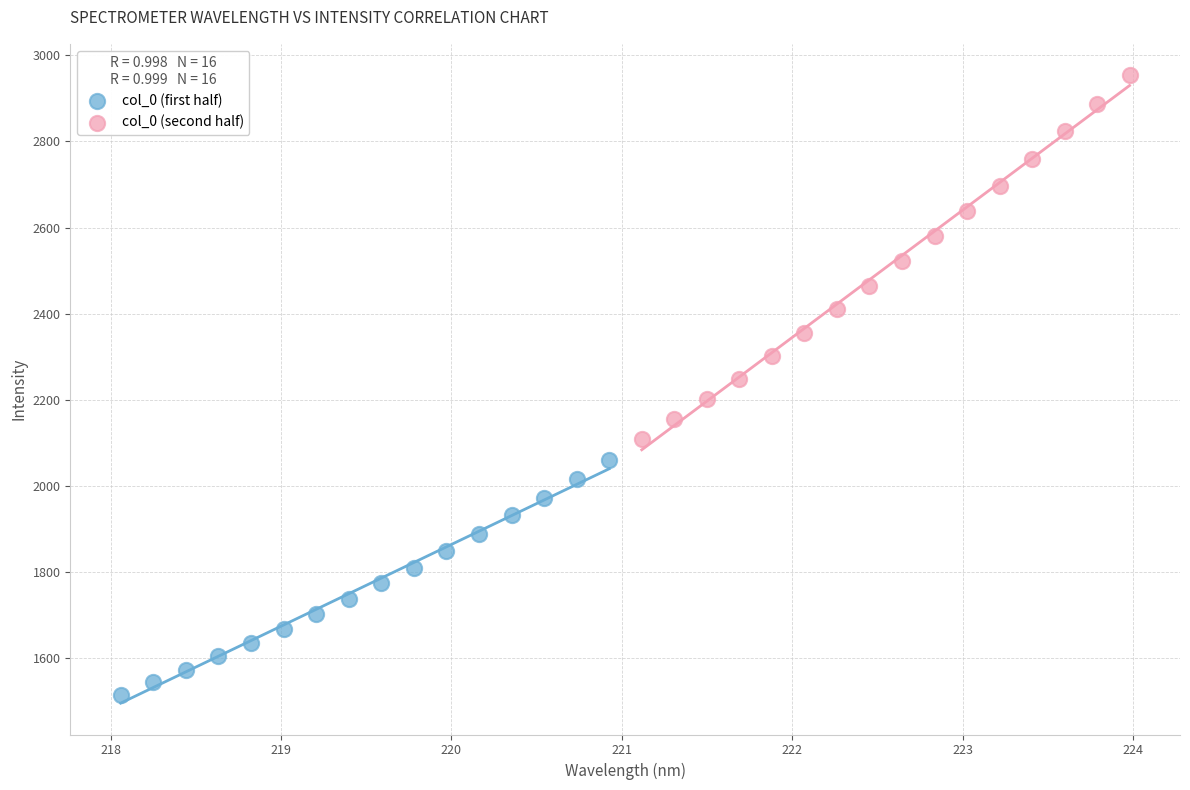

Which series contains the lowest Y value?

col_0 (first half)